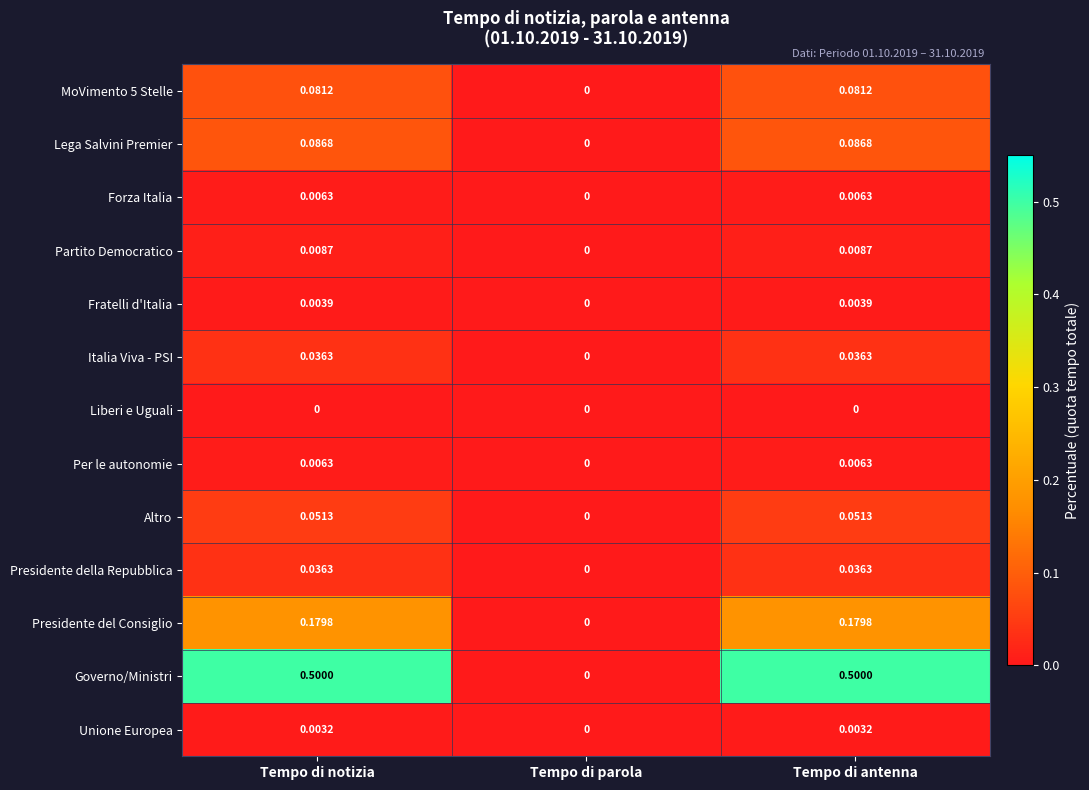

Where is Presidente del Consiglio nearest to the value 0?

Tempo di parola